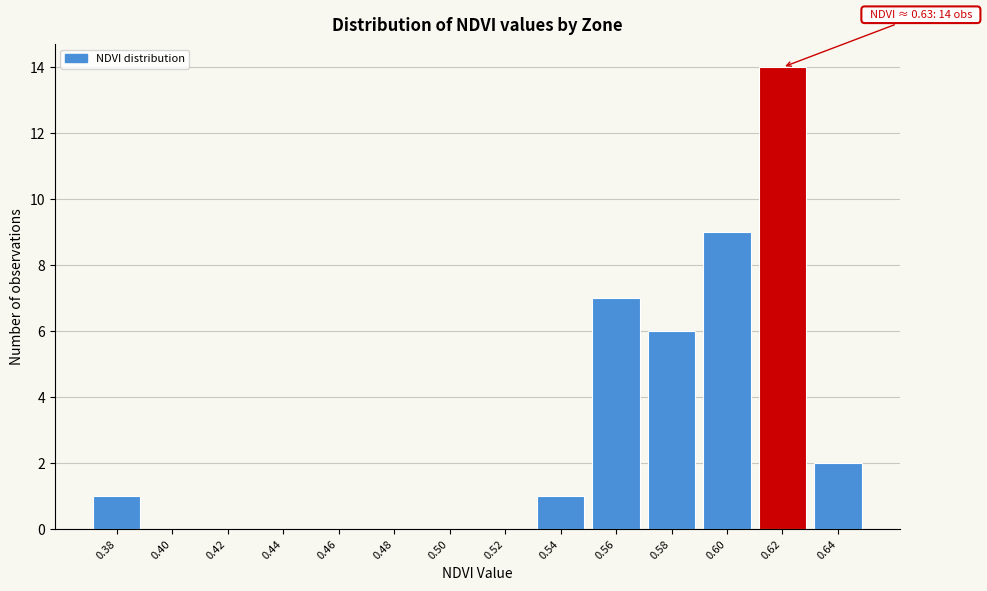

Reading left to right, transcribe all the data shown in this chart.

0.38=1	0.40=0	0.42=0	0.44=0	0.46=0	0.48=0	0.50=0	0.52=0	0.54=1	0.56=7	0.58=6	0.60=9	0.62=14	0.64=2